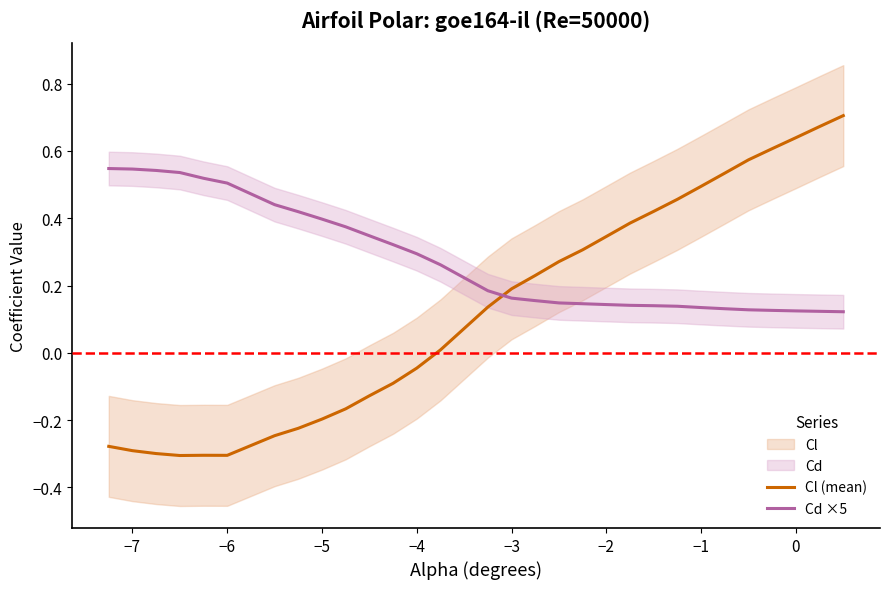

Count the number of data series in this chart.

2